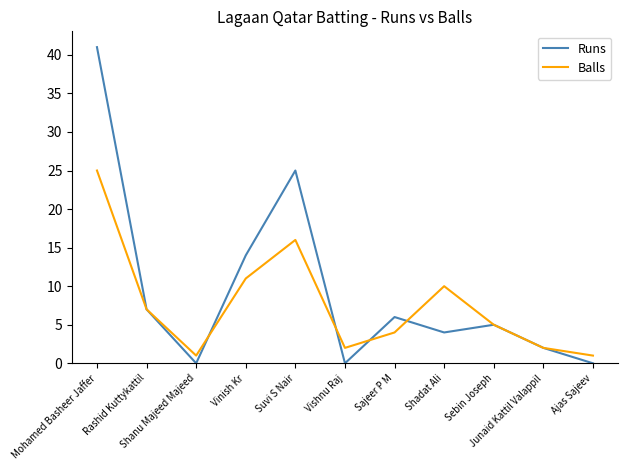

Does the chart display data point markers on the line(s)?

No